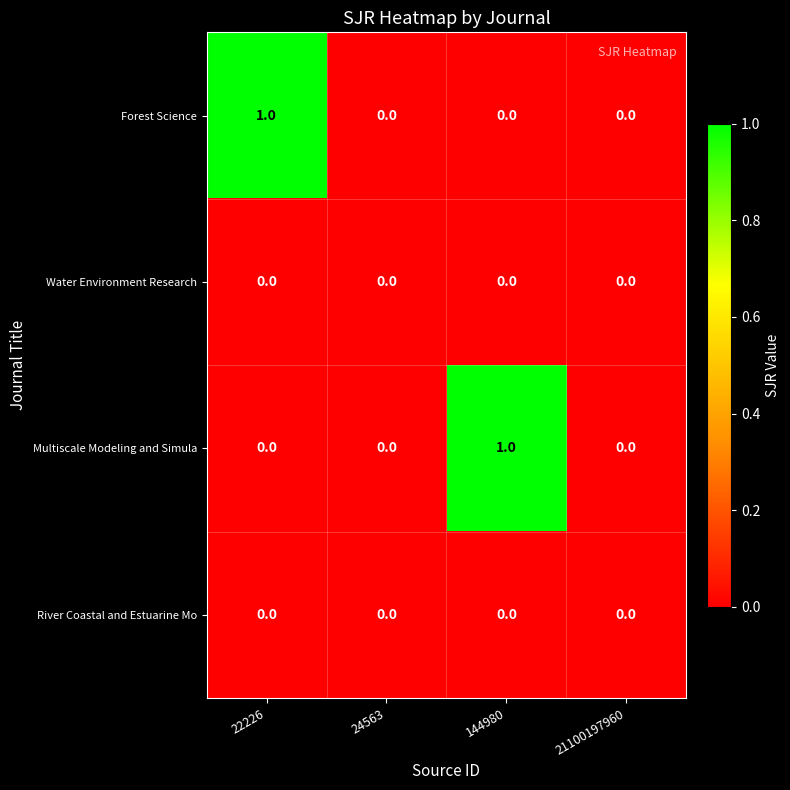

Reading left to right, list all the values displayed in this chart.

Forest Science: 22226=1	24563=0	144980=0	21100197960=0
Water Environment Research: 22226=0	24563=0	144980=0	21100197960=0
Multiscale Modeling and Simula: 22226=0	24563=0	144980=1	21100197960=0
River Coastal and Estuarine Mo: 22226=0	24563=0	144980=0	21100197960=0